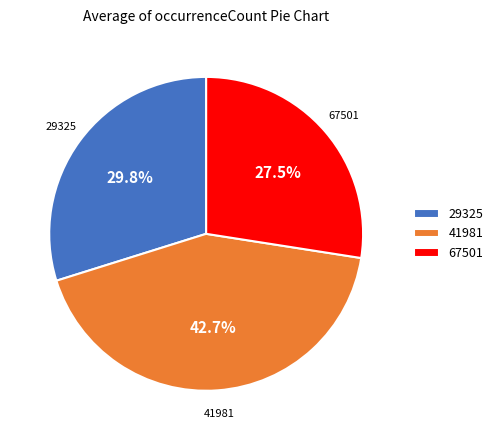

Is there a majority slice in this chart?

No